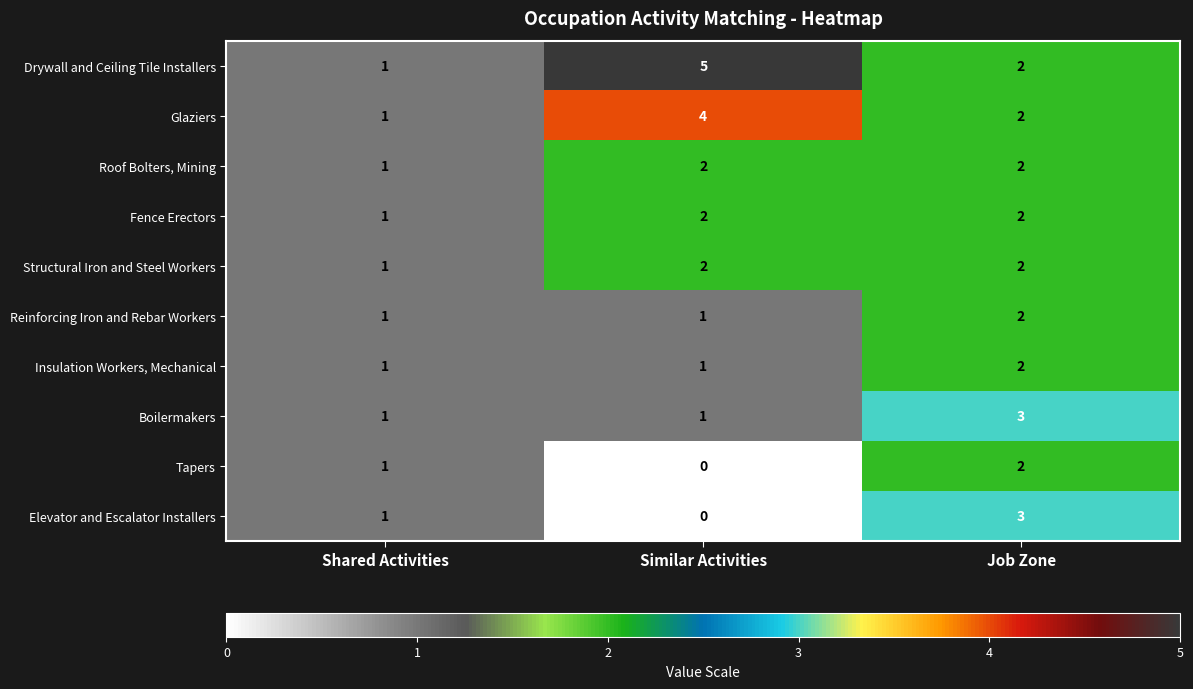

Which series has the widest spread of values?

Drywall and Ceiling Tile Installers